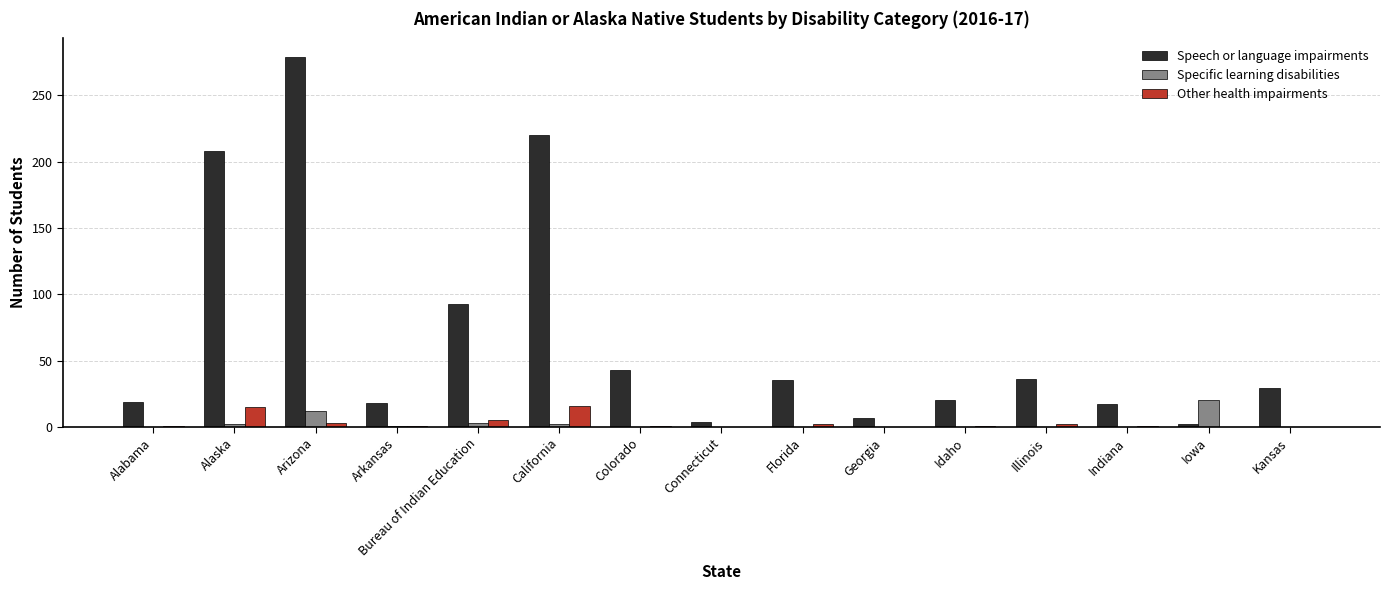

How many groups of bars are there?

15